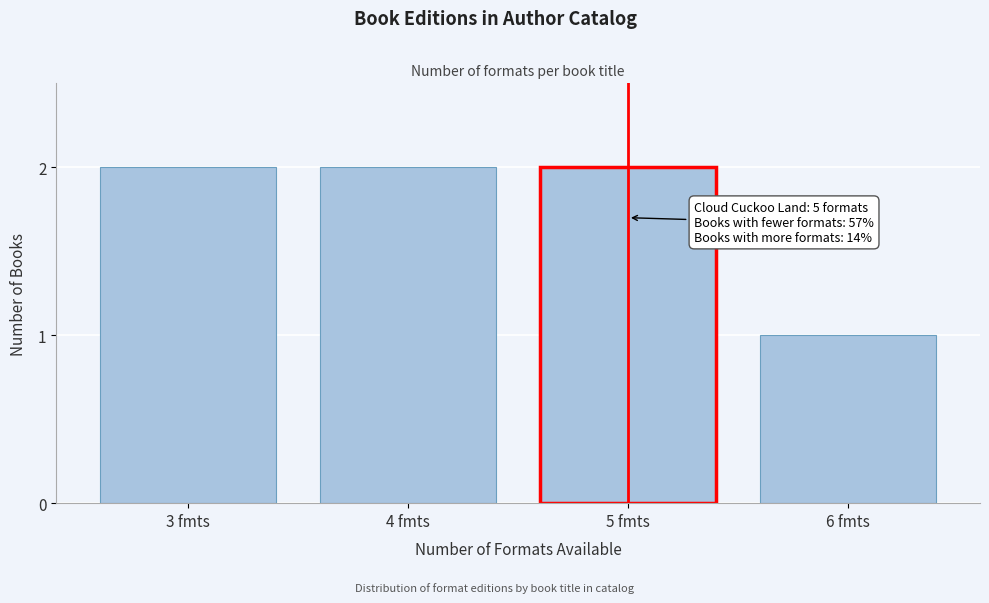

Reading left to right, extract all data points from this chart.

3 fmts=2	4 fmts=2	5 fmts=2	6 fmts=1